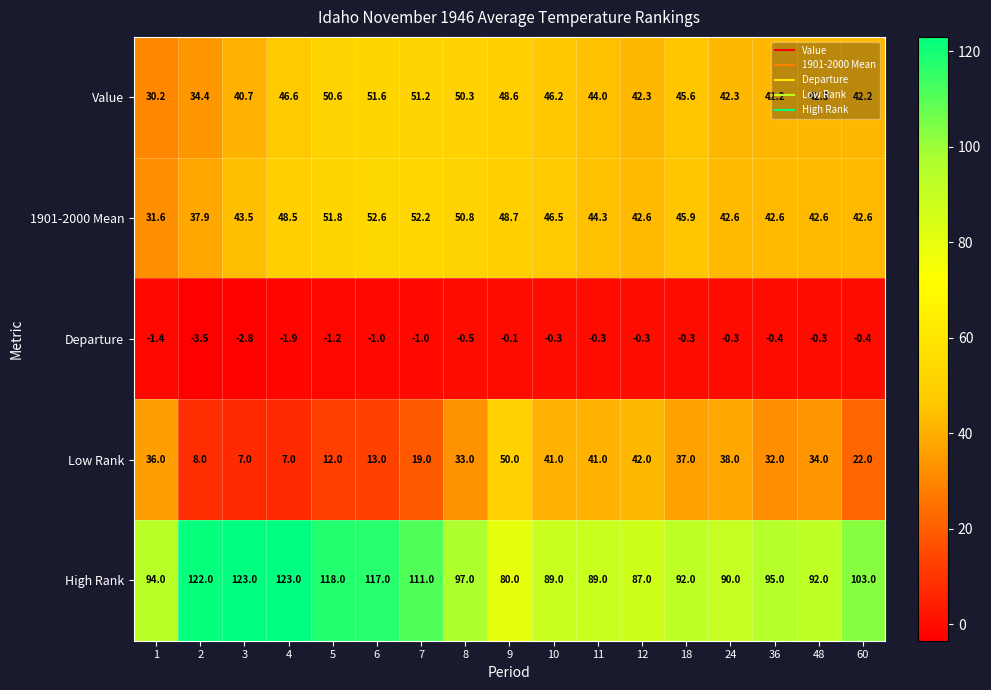

What is the sum of the 1901-2000 Mean values at 11 and 9?

93.0